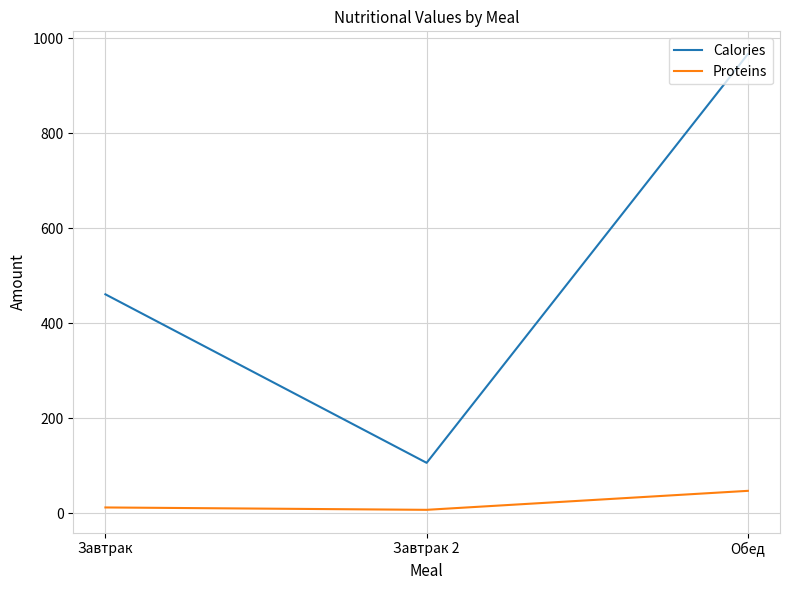

List the series in order of their overall mean, lowest first.

Proteins, Calories